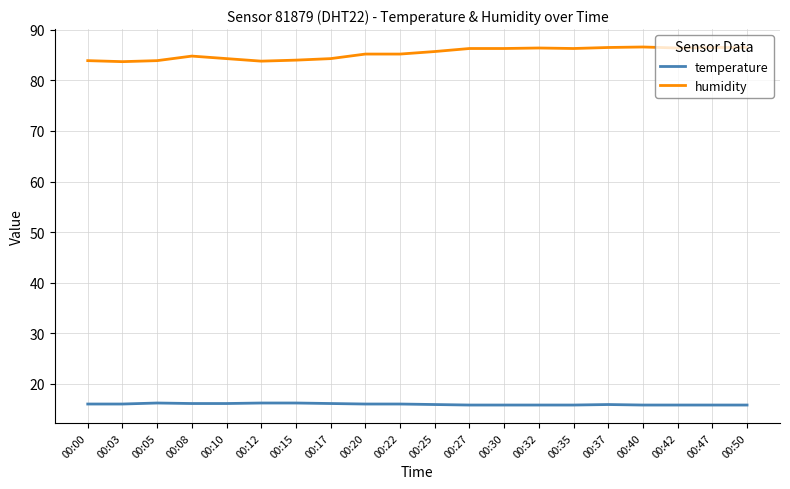

The value of temperature at 00:35 is 15.8. True or false?

True